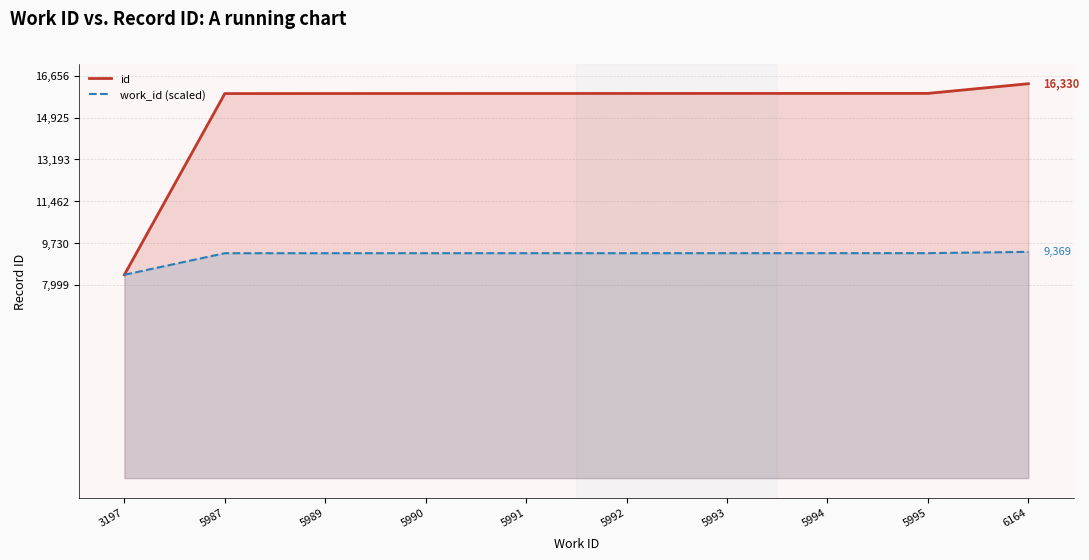

Which has a higher value, 5990 or 5994?

5994